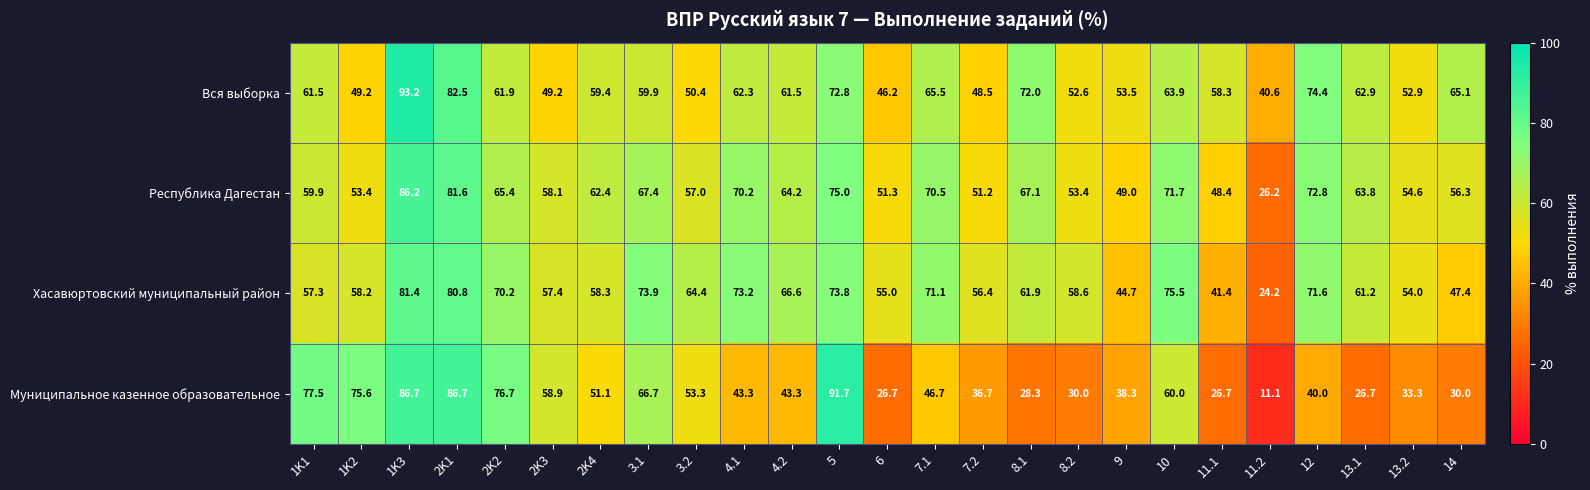

What is the difference between the maximum and minimum values in the Хасавюртовский муниципальный район series?

57.2